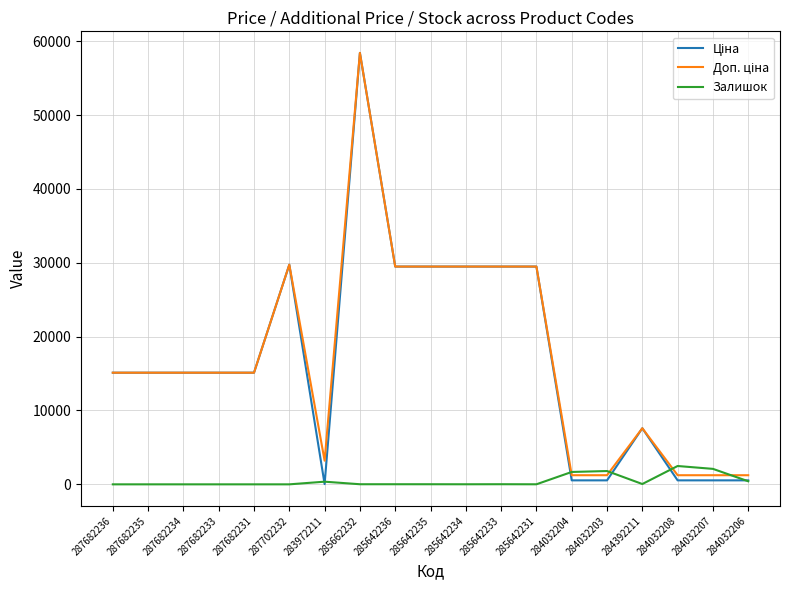

At which category is the sum across all series the highest?

285662232